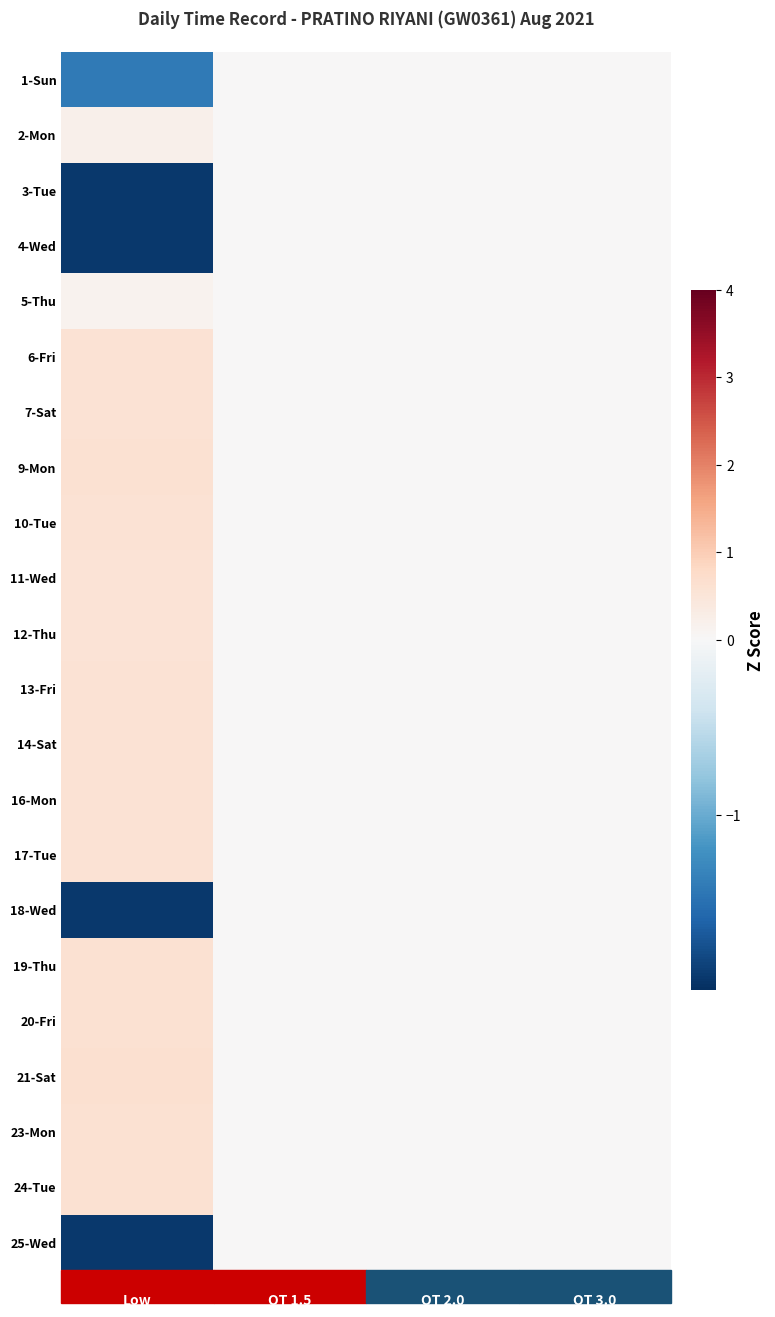

At which category does the chart reach its peak across all series?

Low